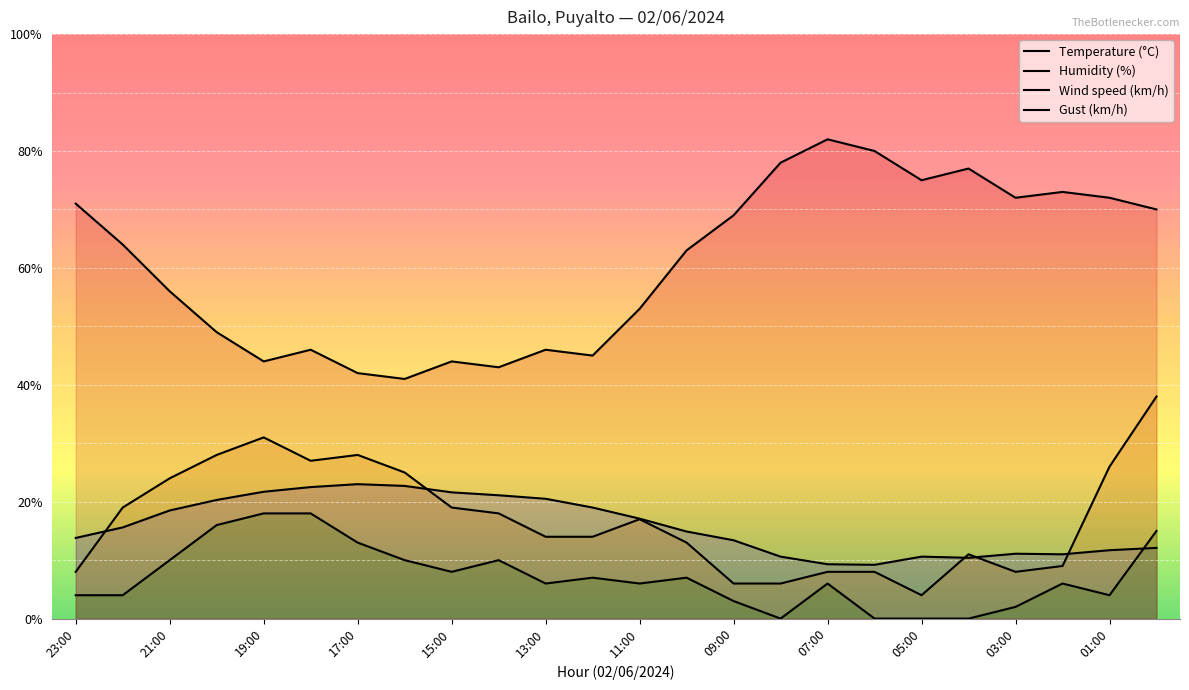

How many interior local peaks does the Gust (km/h) series have?

4